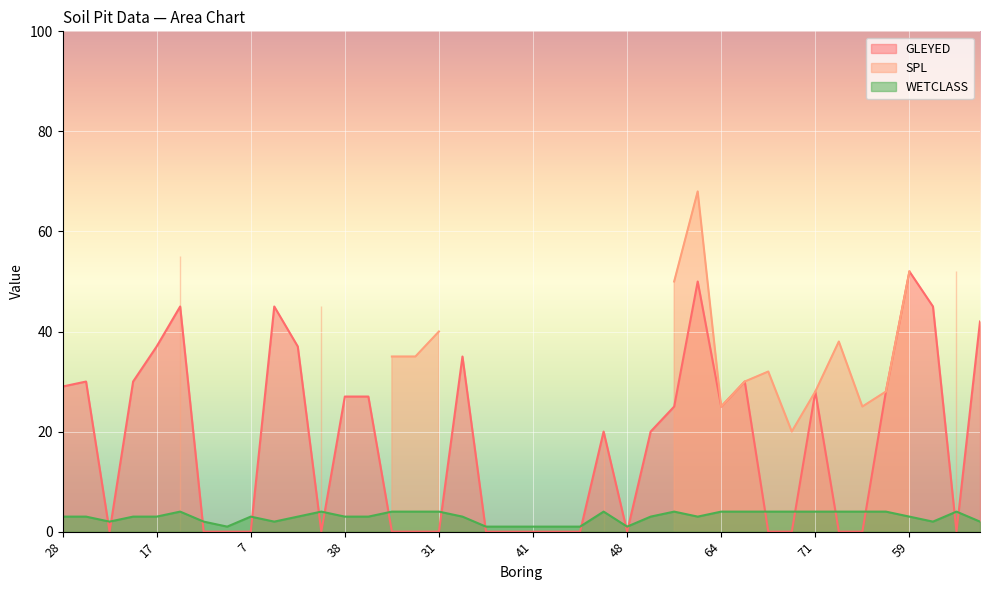

What is the average value of the GLEYED series?

18